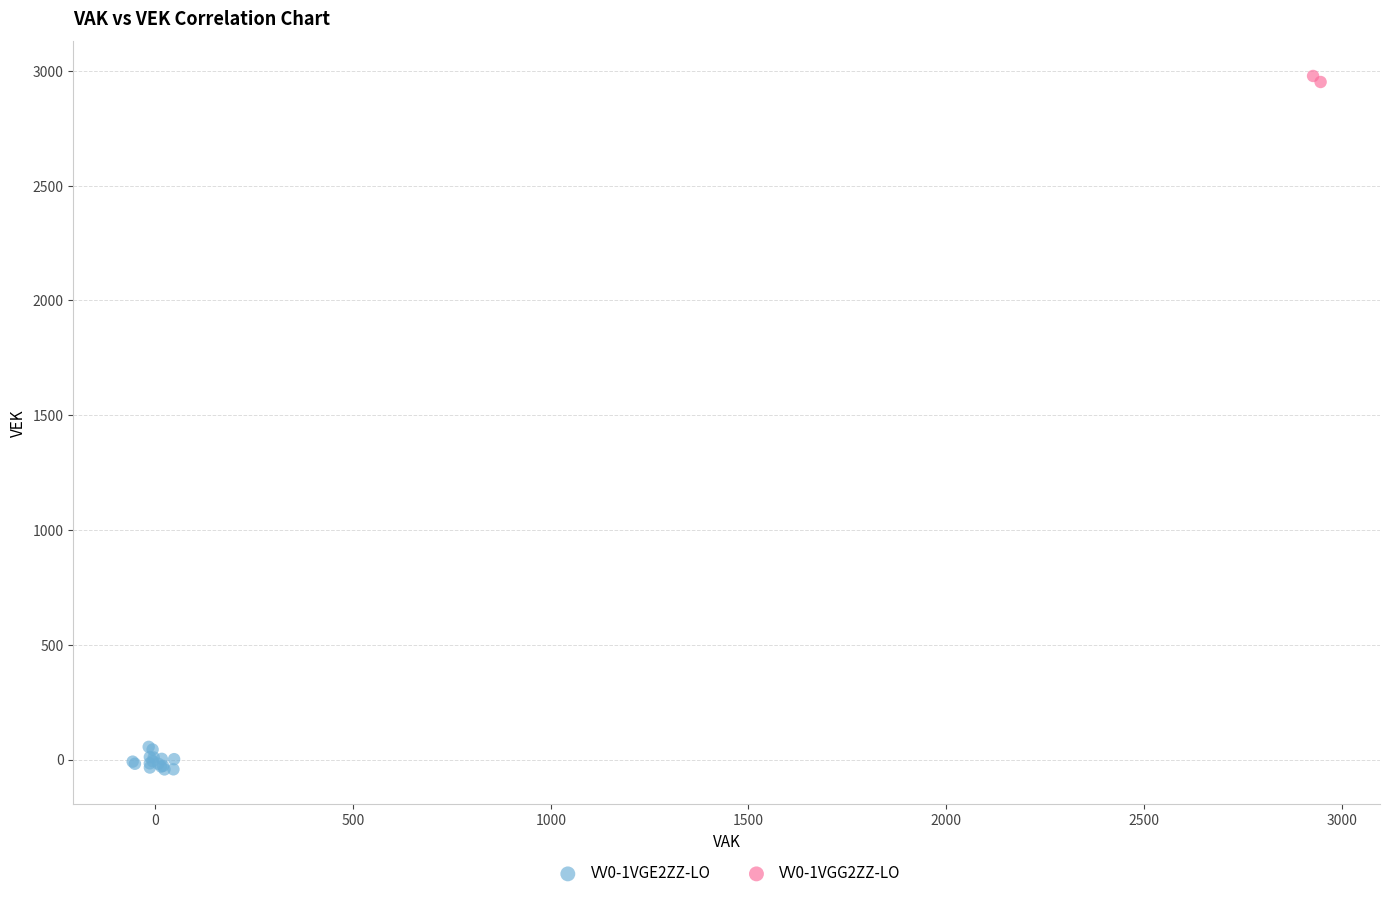

Which series reaches the maximum Y coordinate?

VV0-1VGG2ZZ-LO